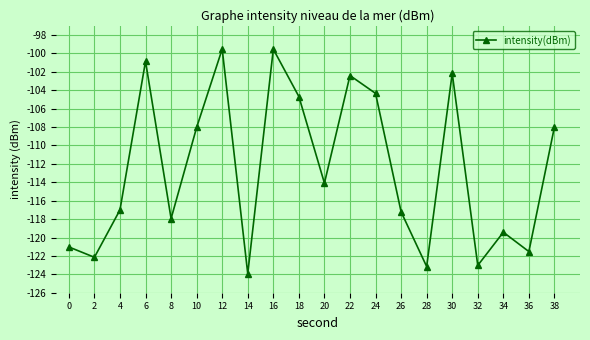

Does the chart display data point markers on the line(s)?

Yes